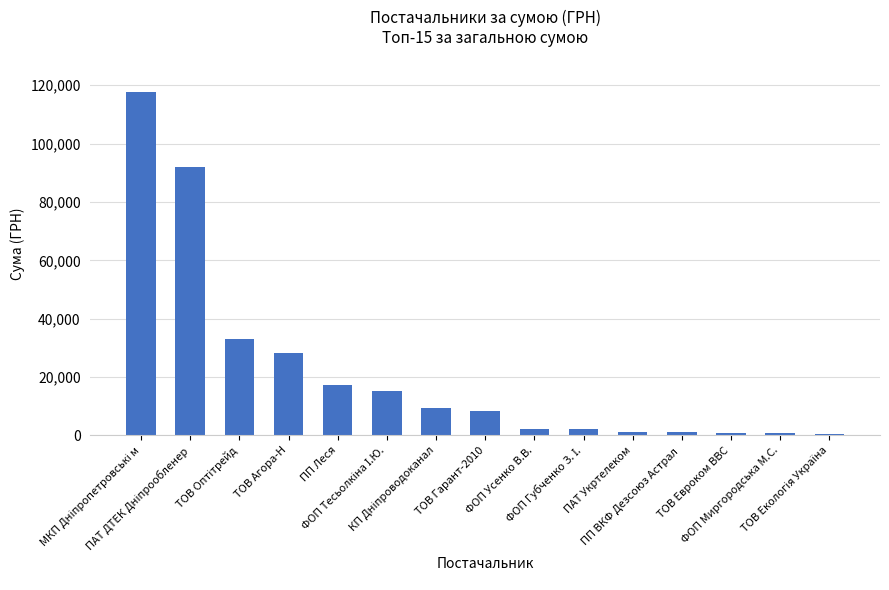

What is the difference between the values at ТОВ Евроком ВВС and ФОП Миргородська М.С.?

56.2